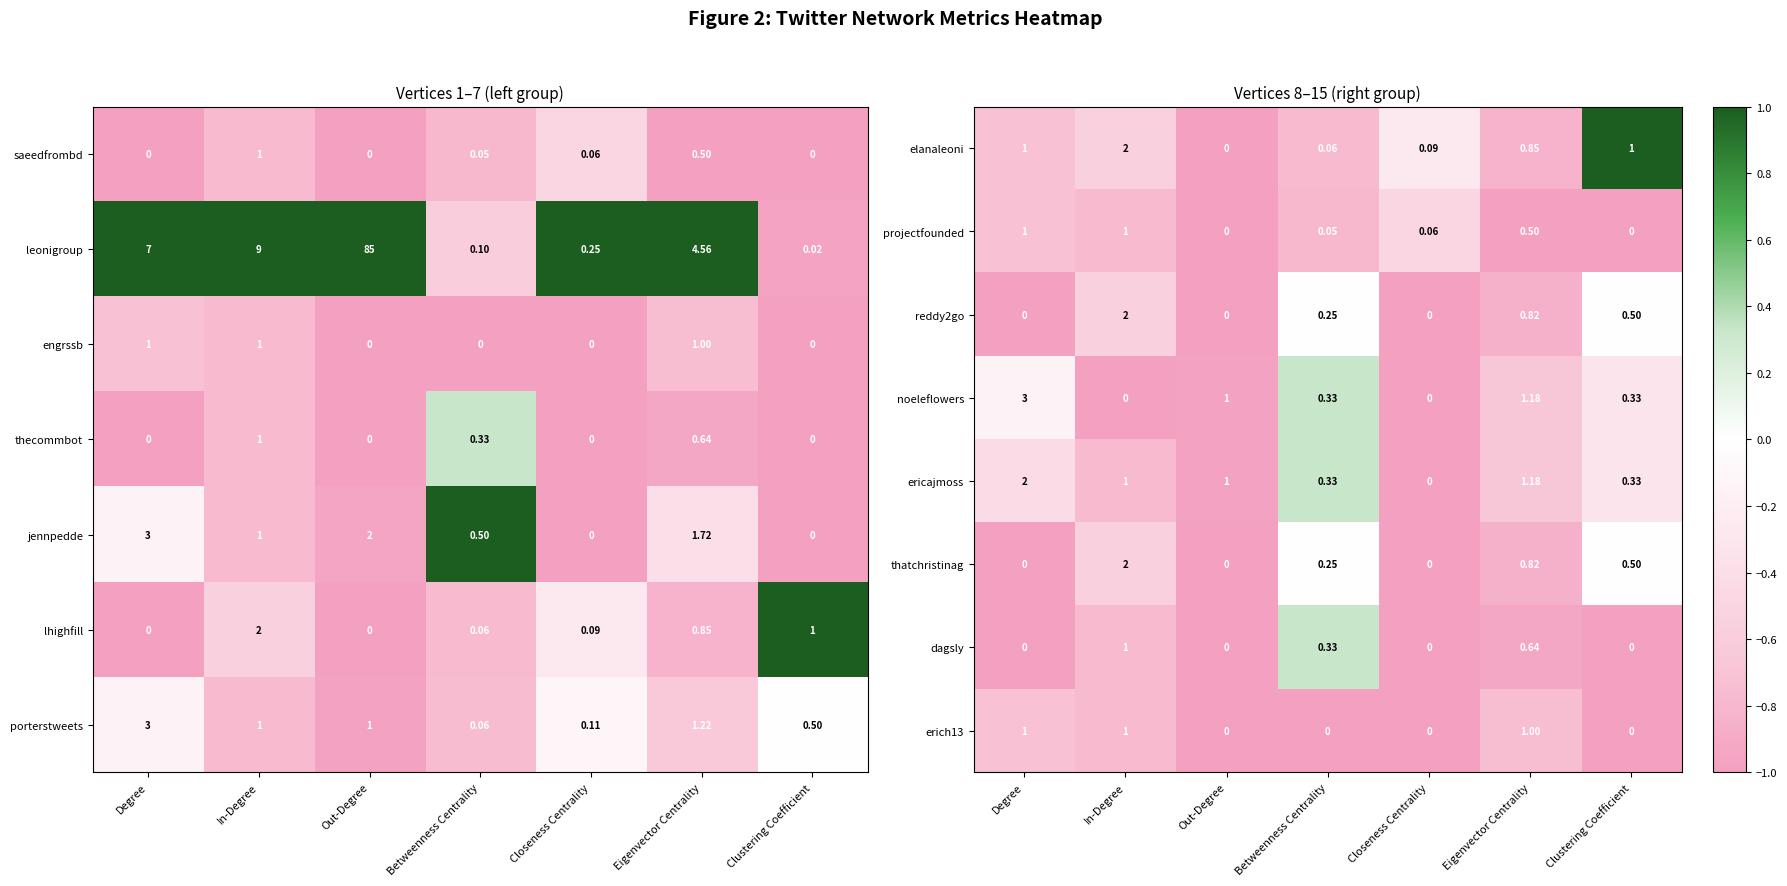

Is the value of projectfounded at Clustering Coefficient greater than the value of thatchristinag at Betweenness Centrality?

No